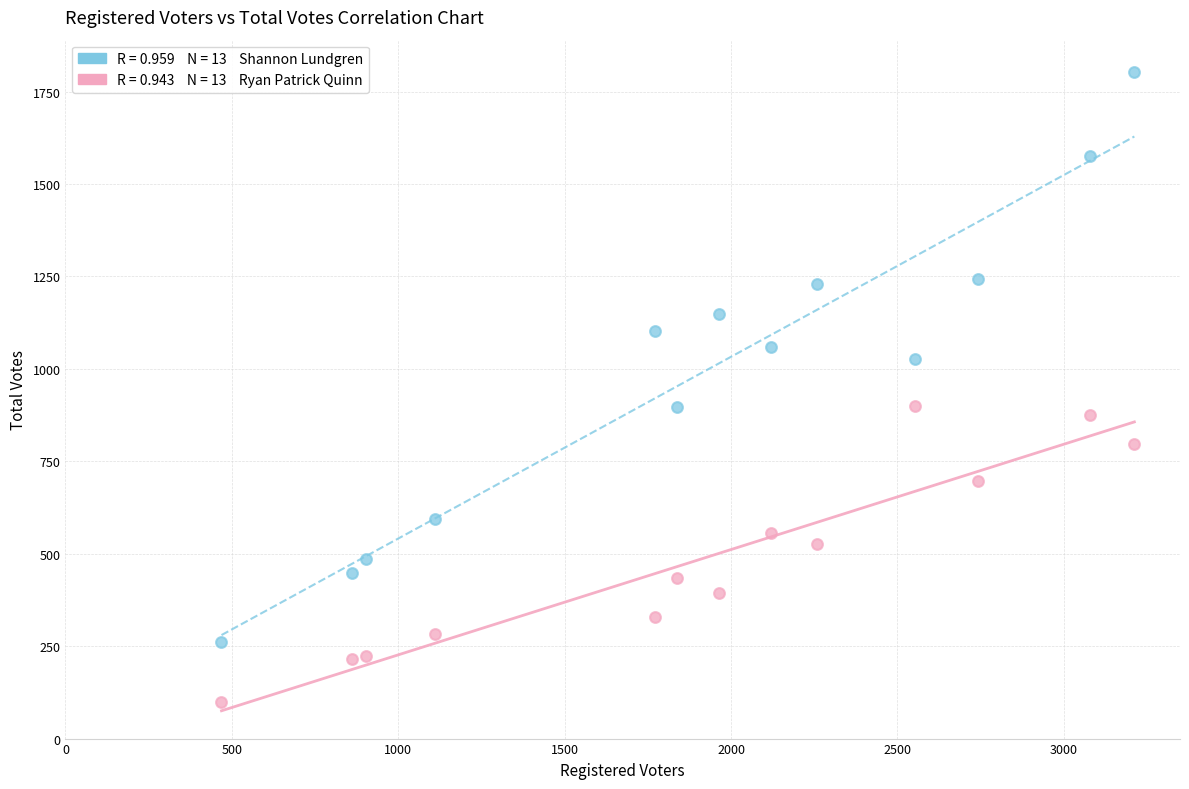

Across all data points, what is the range of Y values (max minus min)?

1706